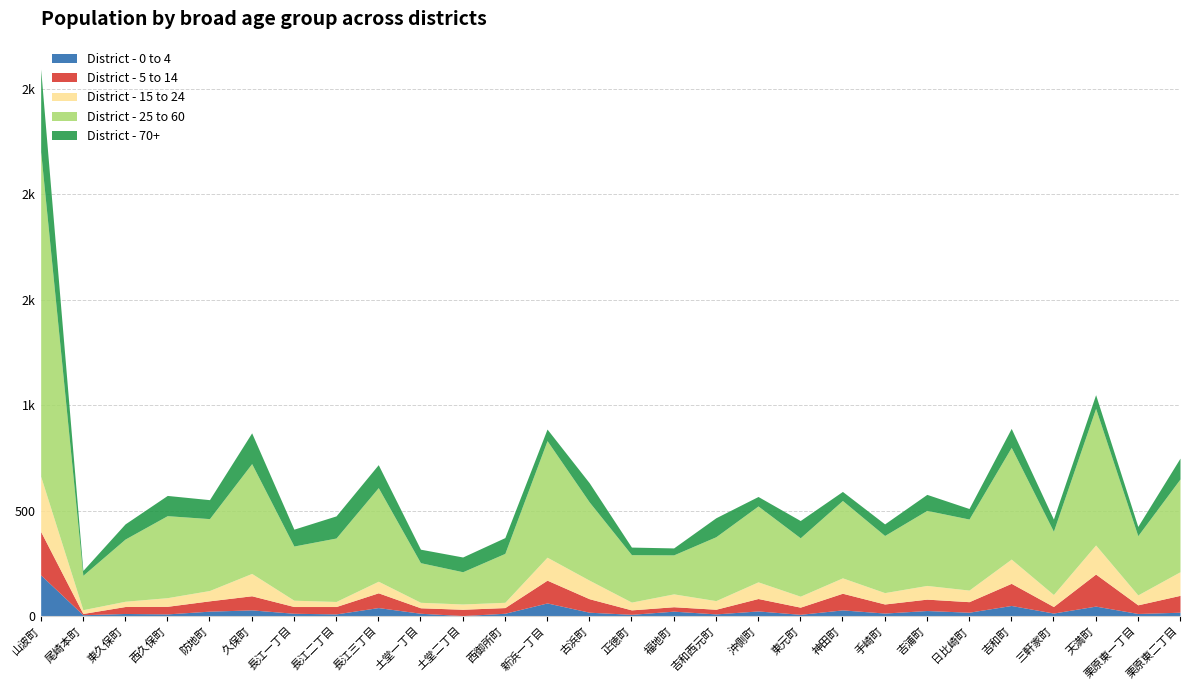

What are all the series names shown in the legend?

District - 0 to 4, District - 5 to 14, District - 15 to 24, District - 25 to 60, District - 70+